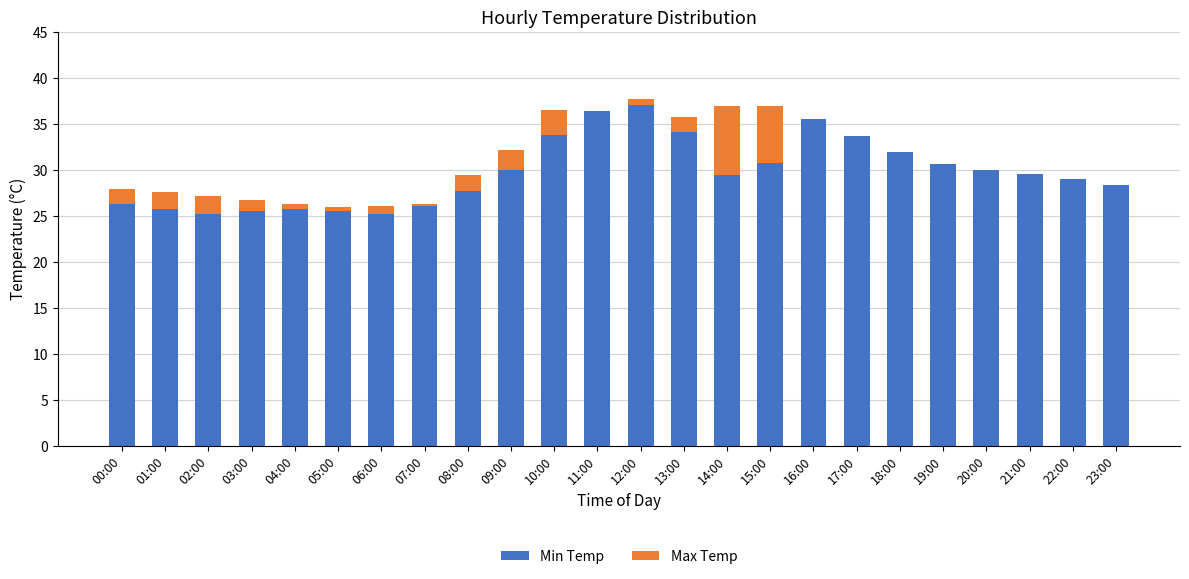

What is the sum of the Min Temp values at 15:00 and 11:00?

67.2